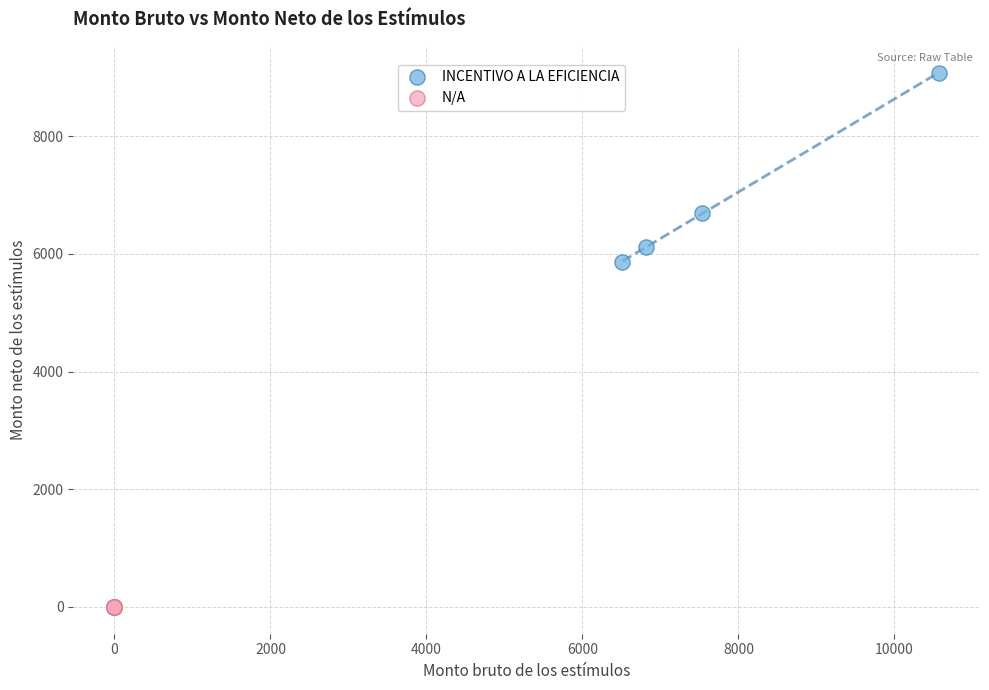

Which series contains the highest Y value?

INCENTIVO A LA EFICIENCIA